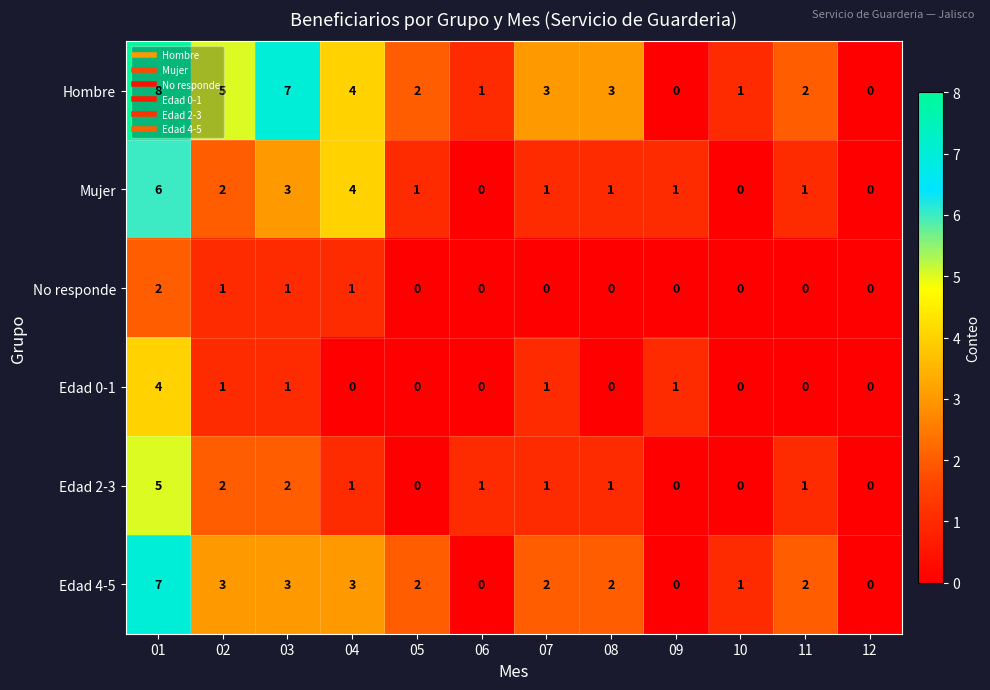

Rank the series at 01 from highest to lowest value.

Hombre, Edad 4-5, Mujer, Edad 2-3, Edad 0-1, No responde